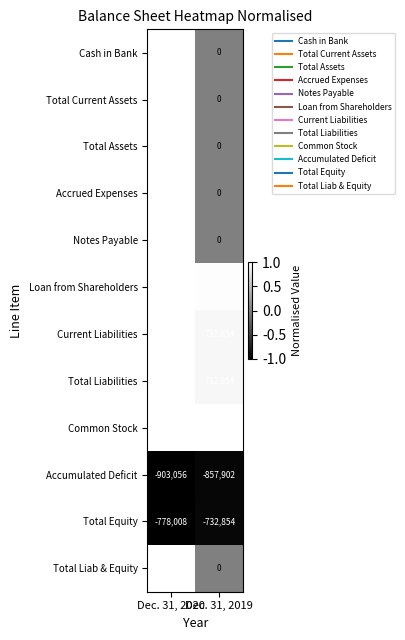

At which category does the chart reach its peak across all series?

Dec. 31, 2020